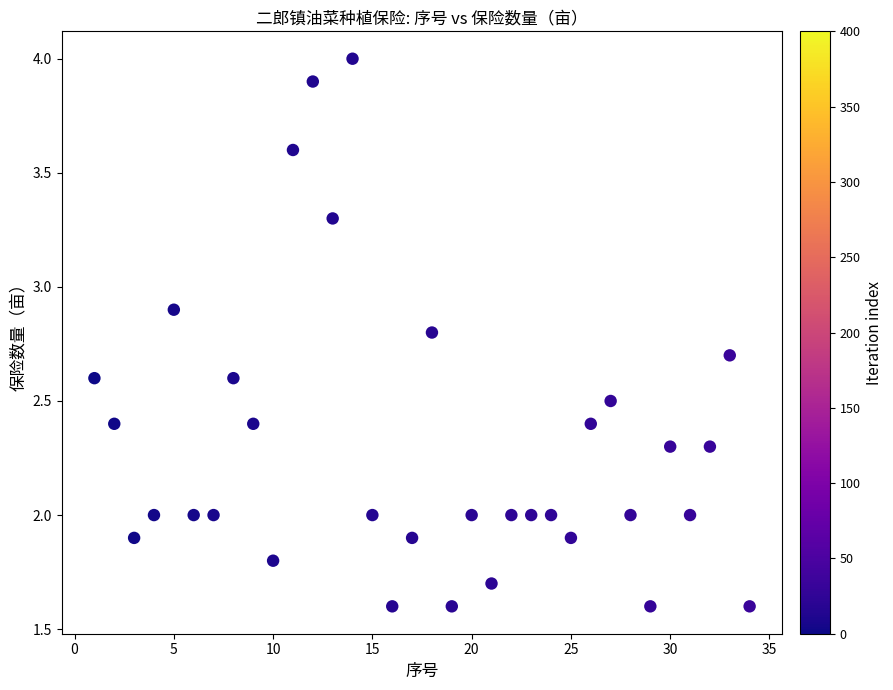

What is the range of Y values (max minus min)?

2.4